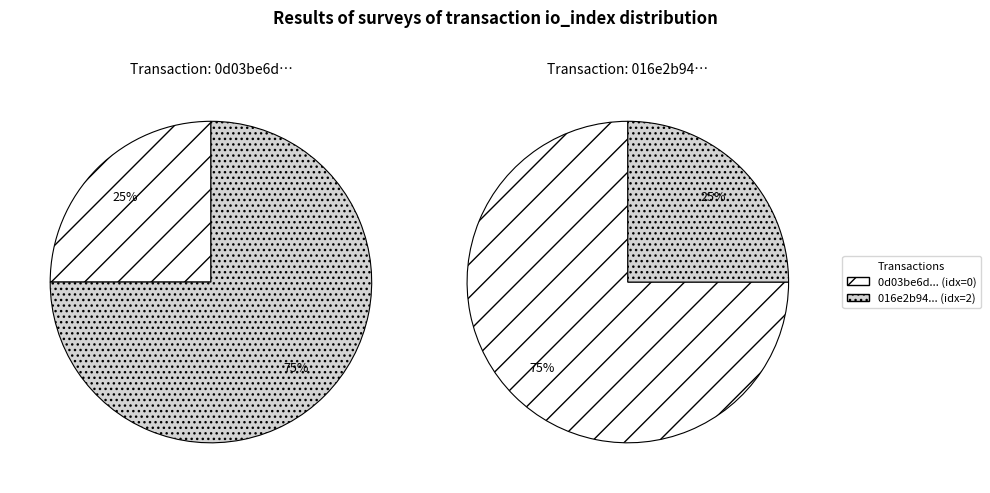

Which slice represents more than half of the pie?

direction=1 (io_index=2)